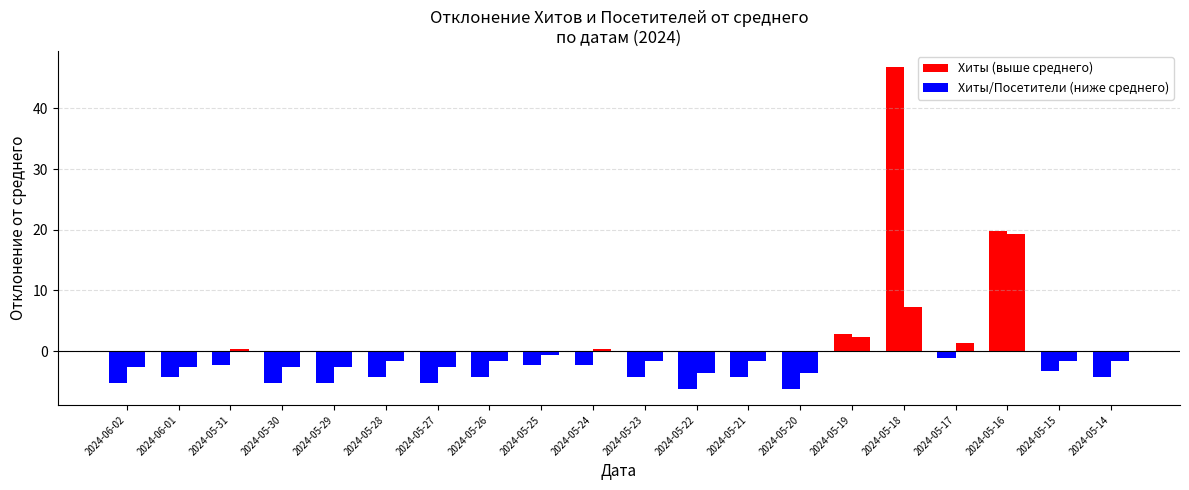

At 2024-05-21, list the series in order from largest to smallest.

Хиты, Посетители